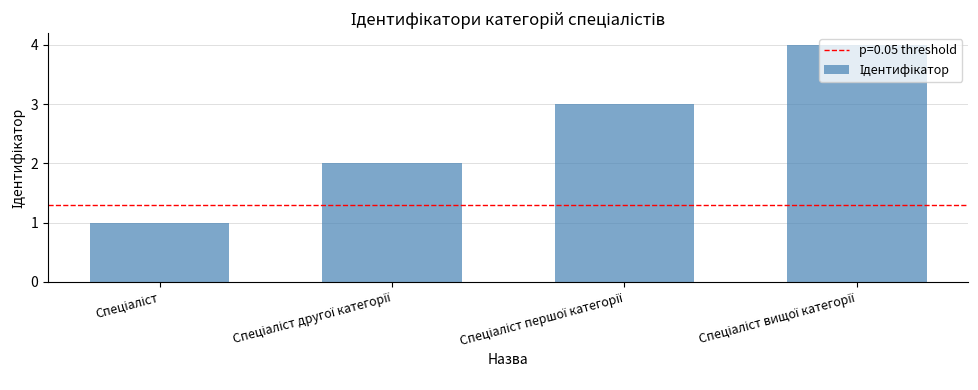

What is the greatest value displayed?

4